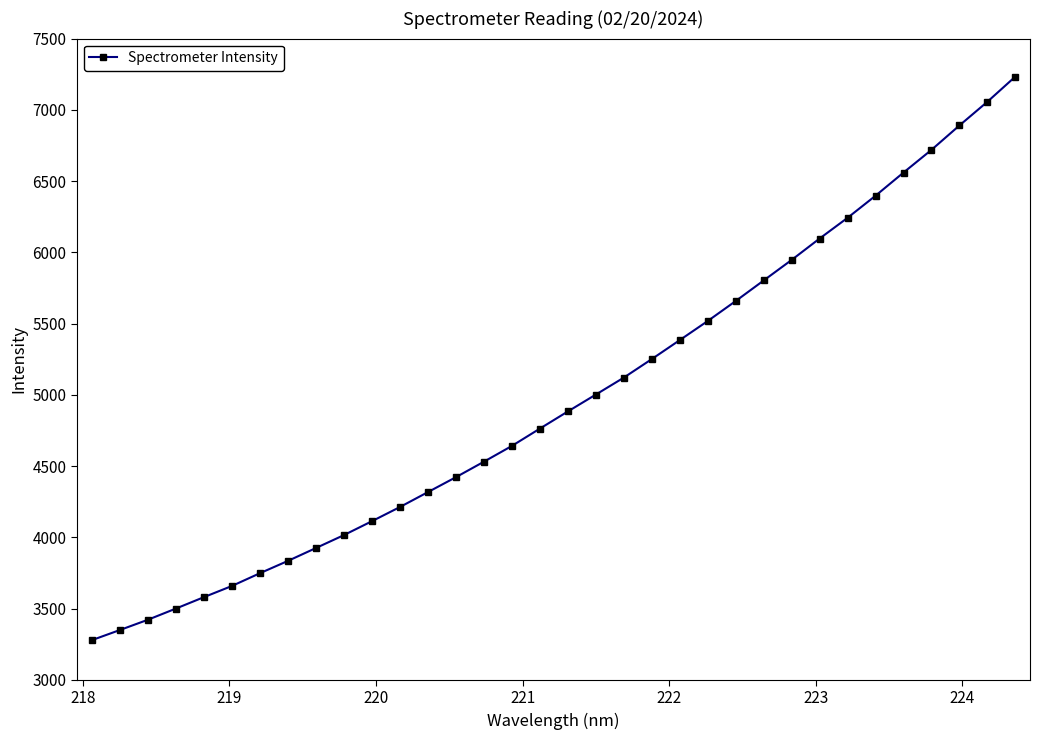

What is the sum of all values?

169063.3